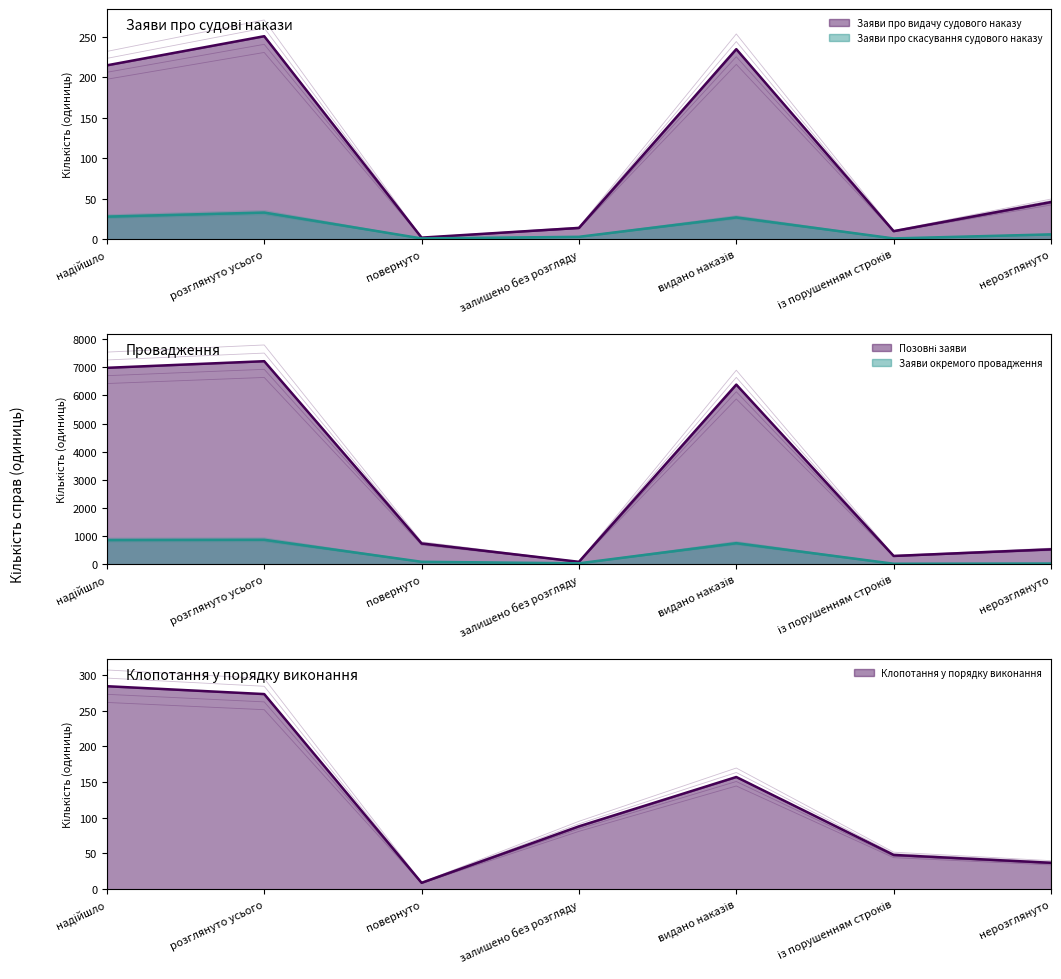

Reading left to right, what are all the values shown in this chart?

Заяви про видачу судового наказу: надійшло=215.0	розглянуто усього=251.0	повернуто=2.0	залишено без розгляду=14.0	видано наказів=235.0	із порушенням строків=10.0	нерозглянуто=46.0
Заяви про скасування судового наказу: надійшло=29.1	розглянуто усього=34.3	повернуто=1.0	залишено без розгляду=3.1	видано наказів=28.1	із порушенням строків=1.0	нерозглянуто=6.2
Позовні заяви: надійшло=6983.0	розглянуто усього=7218.0	повернуто=739.0	залишено без розгляду=86.0	видано наказів=6387.0	із порушенням строків=295.0	нерозглянуто=530.0
Заяви окремого провадження: надійшло=862.0	розглянуто усього=870.0	повернуто=87.0	залишено без розгляду=33.0	видано наказів=749.0	із порушенням строків=18.0	нерозглянуто=26.0
Клопотання у порядку виконання: надійшло=284.0	розглянуто усього=273.0	повернуто=9.0	залишено без розгляду=88.0	видано наказів=157.0	із порушенням строків=48.0	нерозглянуто=37.0